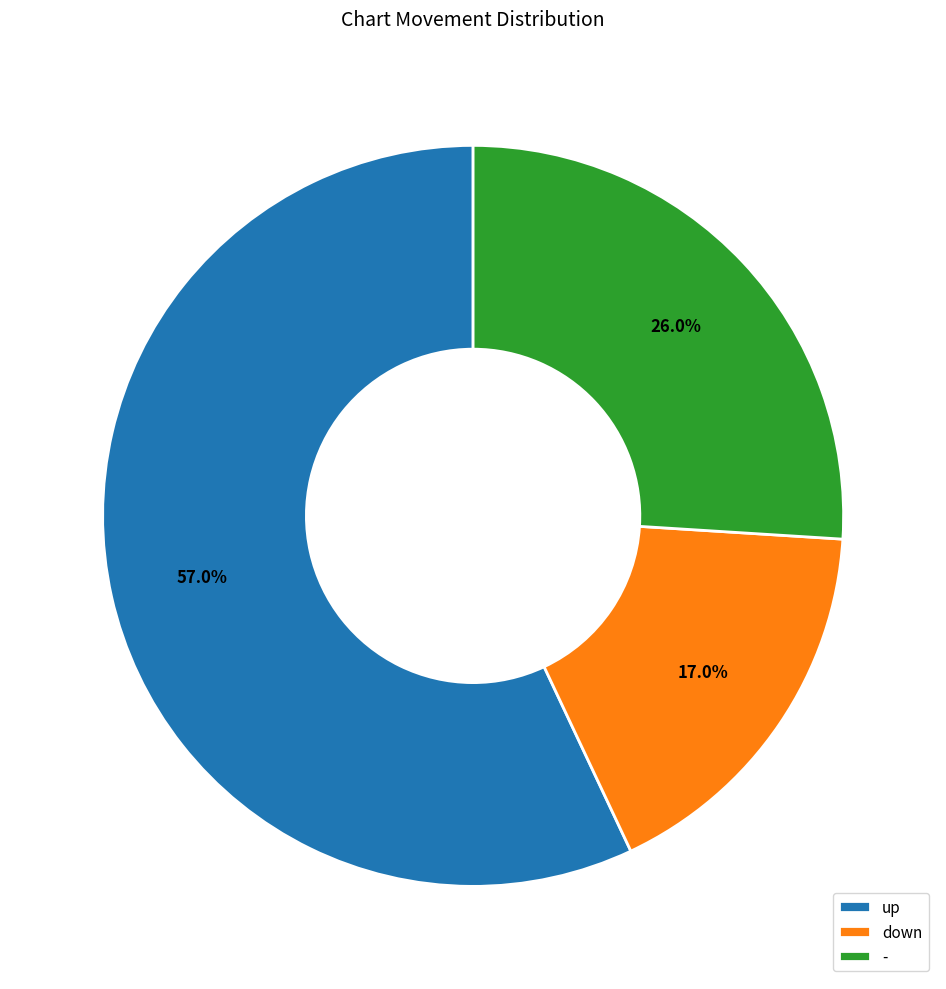

Which slice represents more than half of the pie?

up